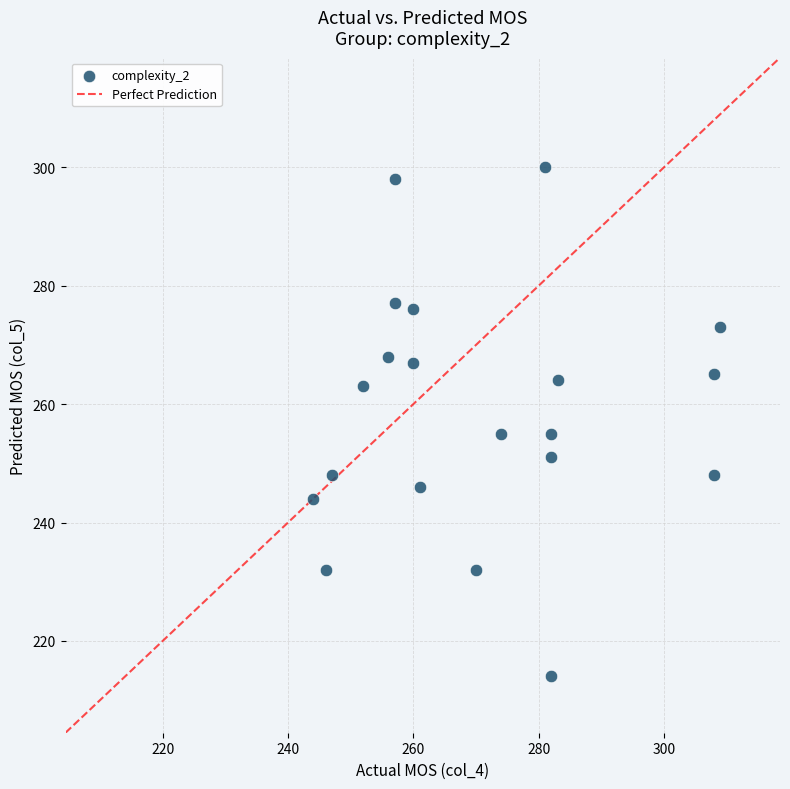

What is the range of Y values (max minus min)?

86